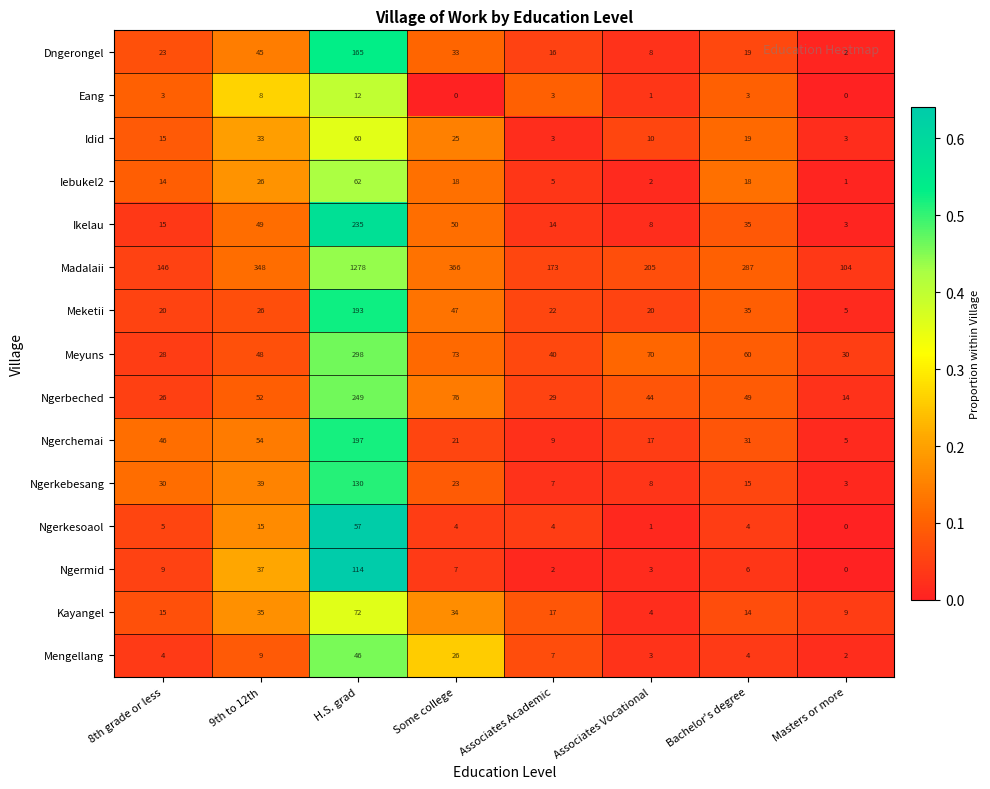

Which series has the largest range (max minus min)?

Madalaii